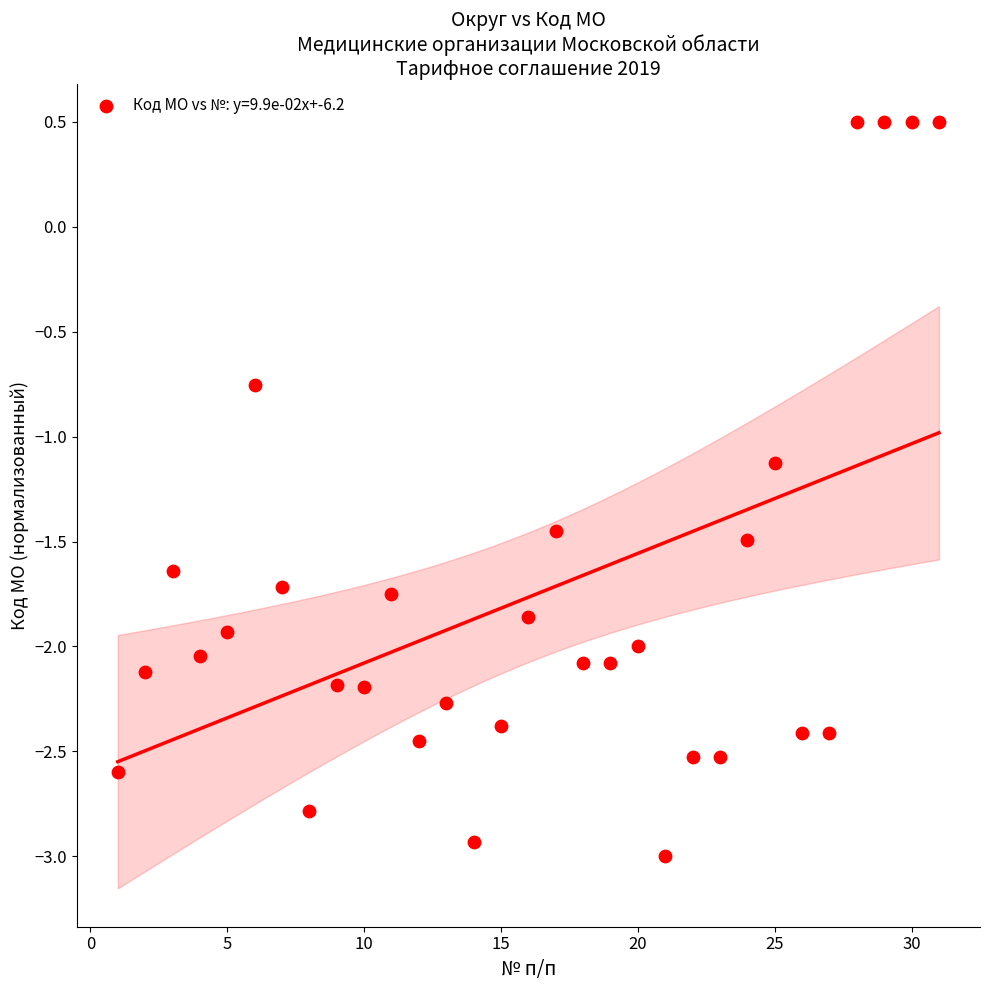

What Y value in the scatter plot is closest to -1?

-1.1